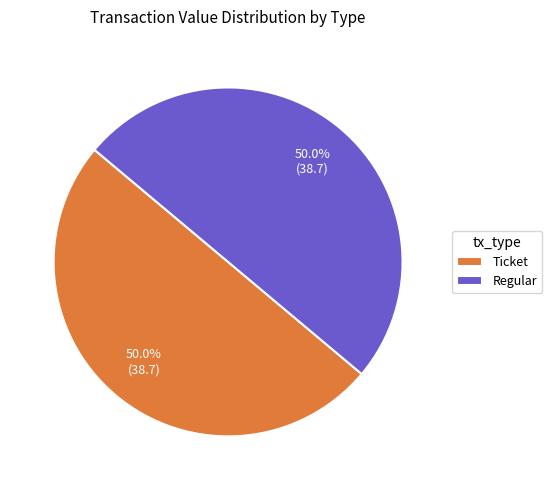

Do Ticket and Regular together represent more than half of the pie?

Yes